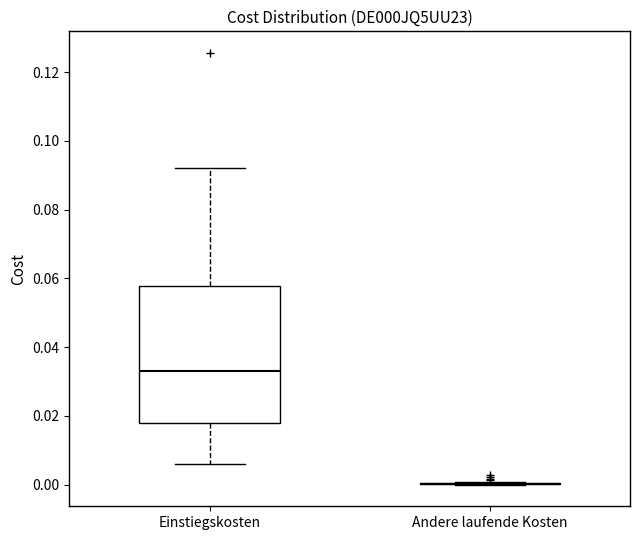

Where does the median line of the box for Einstiegskosten sit on the y-axis? The values are not printed on the chart, so give them approximately, as read against the axis.

0.034